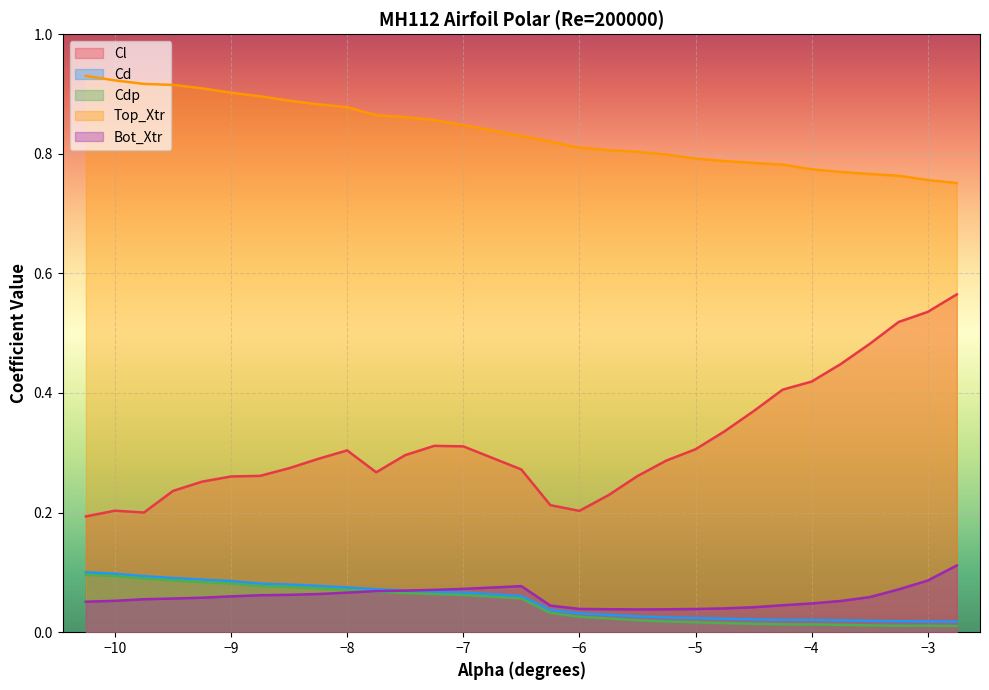

Which series has the largest total across all categories?

Top_Xtr